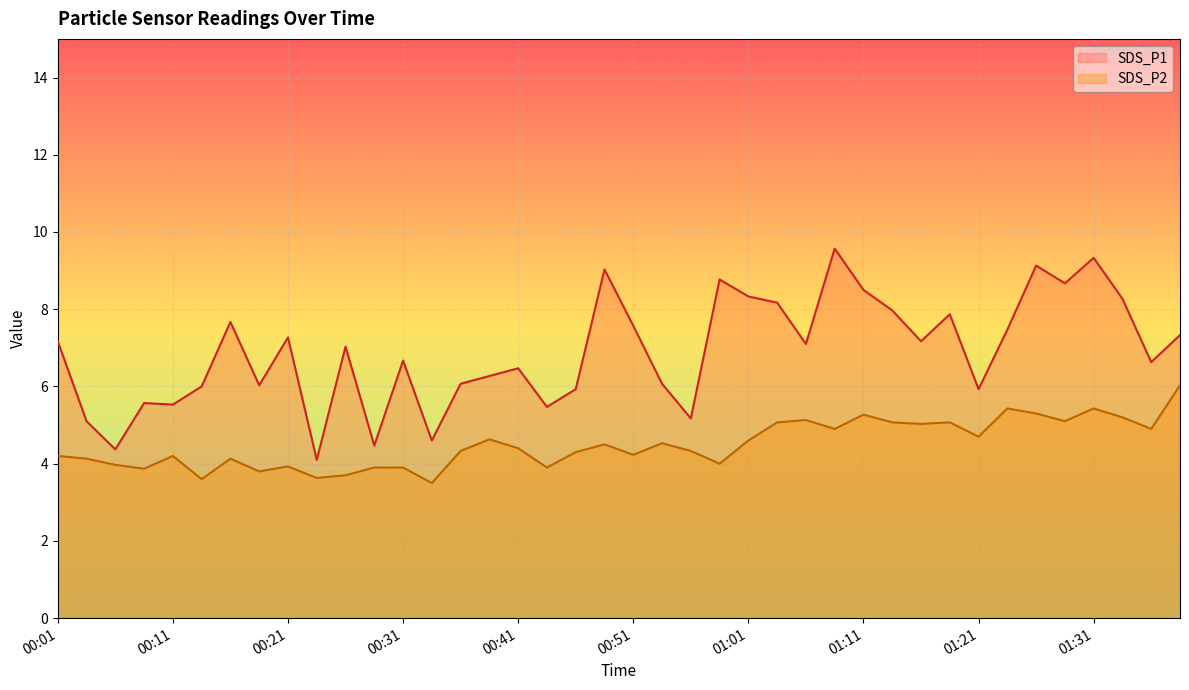

What is the difference between the maximum and minimum values in the SDS_P1 series?

5.5